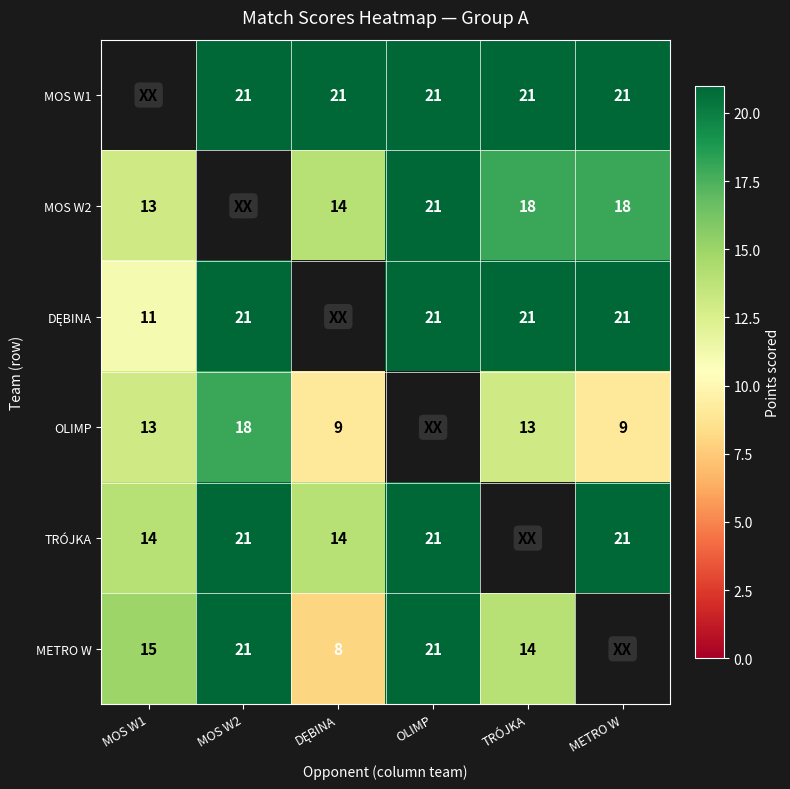

The METRO W series shows 12 at OLIMP. True or false?

False